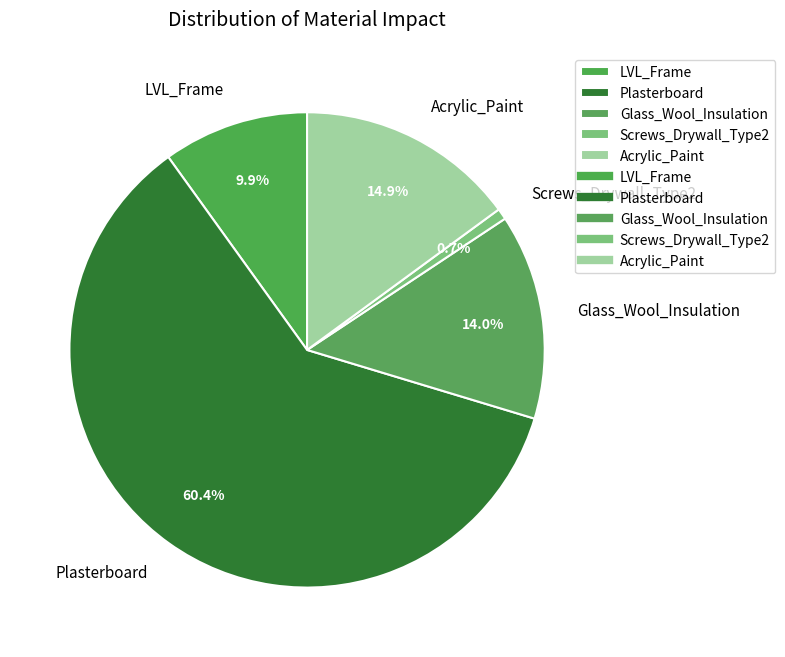

Count the number of slices in the pie.

5